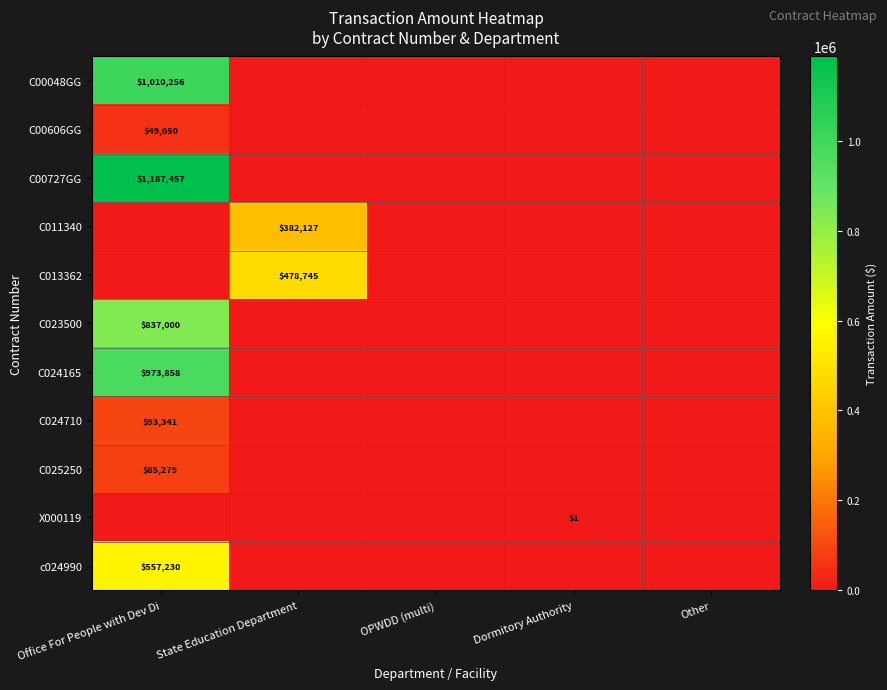

True or false: C013362 has a value of 478745 at State Education Department.

True